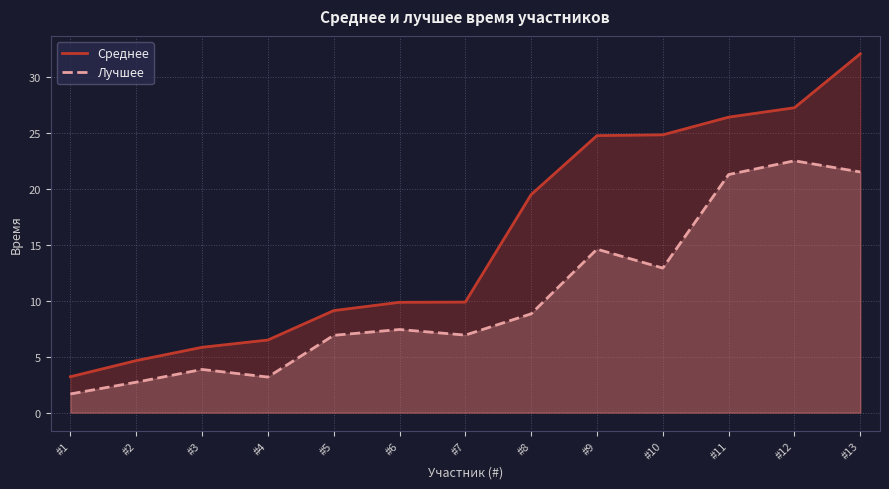

At how many categories does at least one series exceed 2?

13